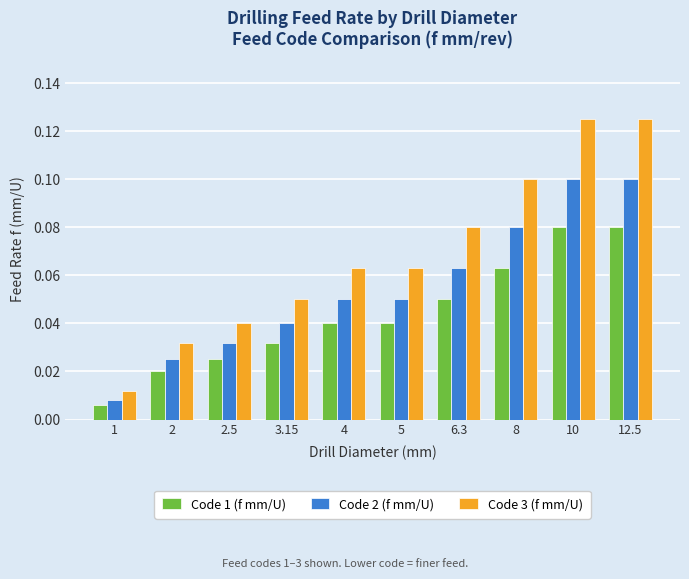

What is the label of the 6th bar from the left?

5